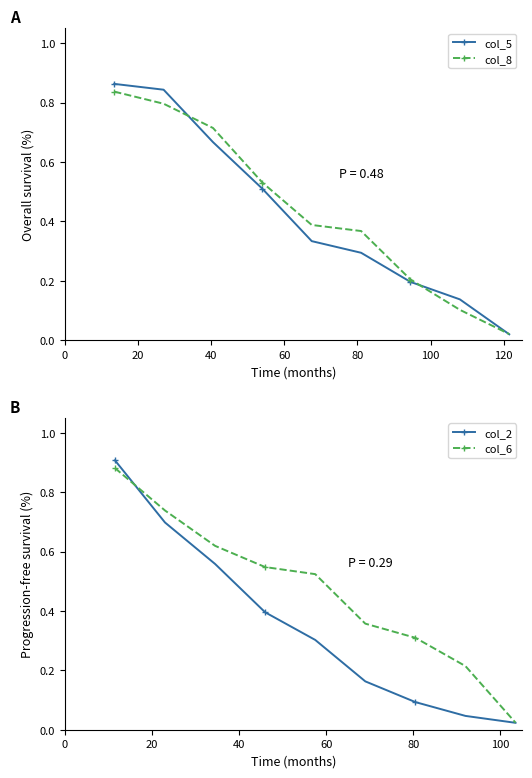

What is the spread (max minus min) of values at 100?

0.2